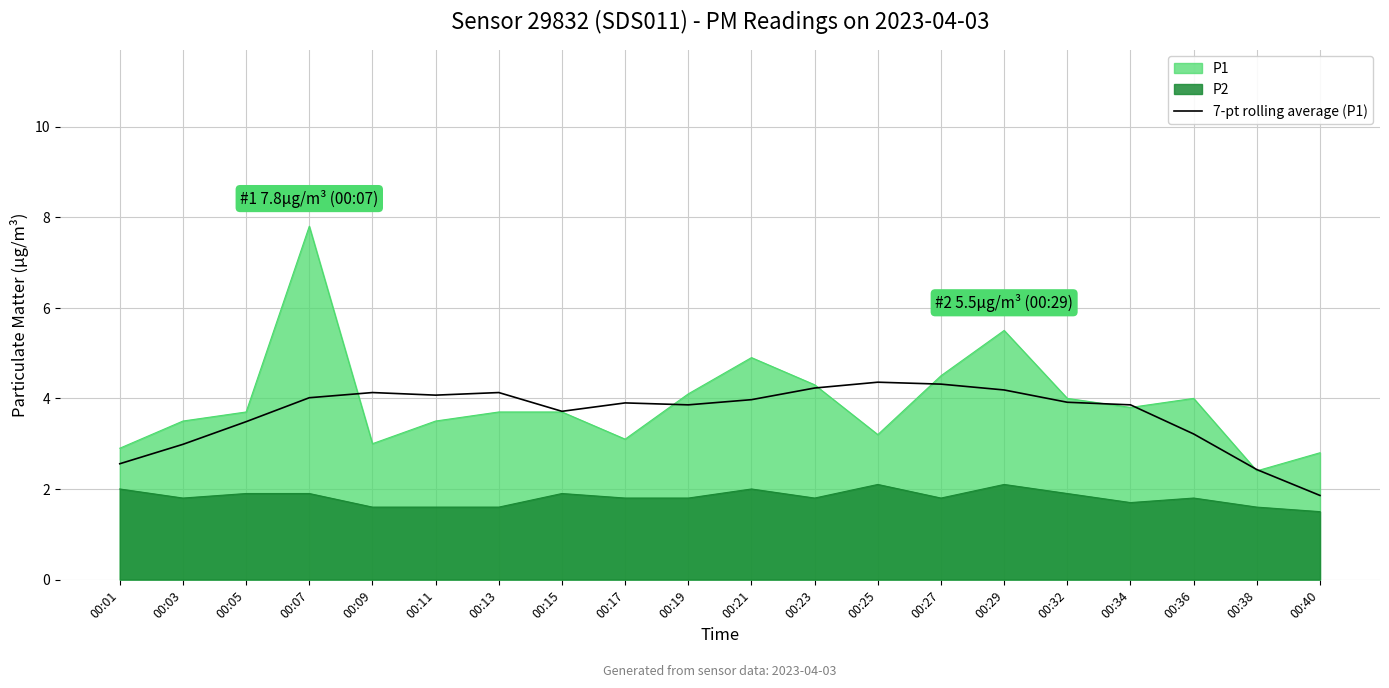

Between 00:05 and 00:32, which is larger?

00:32